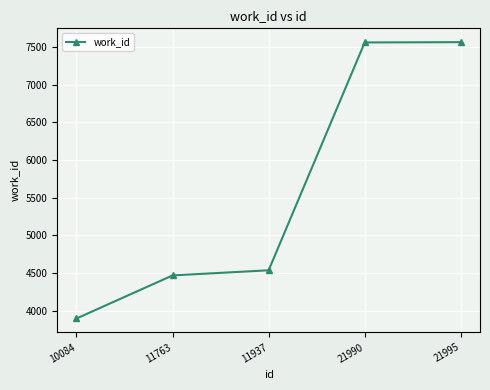

At which label is the value closest to 5730?

11937